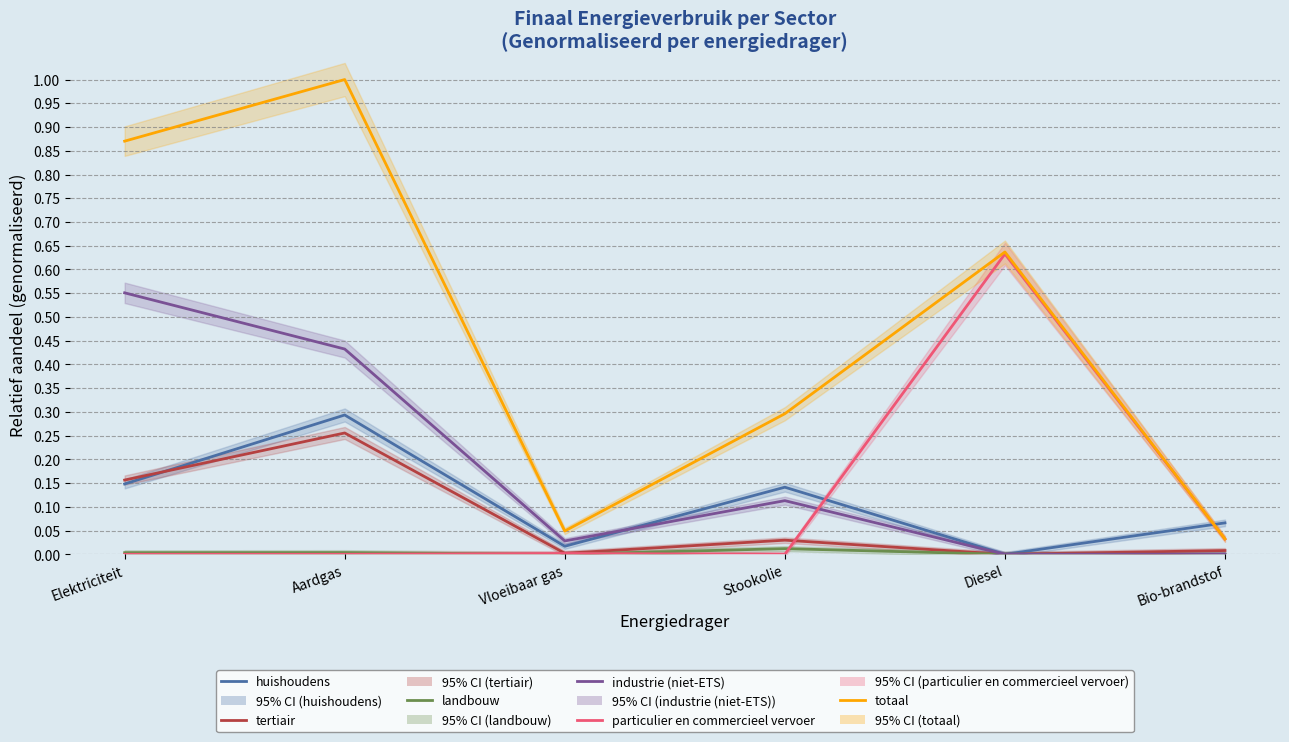

What is the average value of the huishoudens series?

0.1